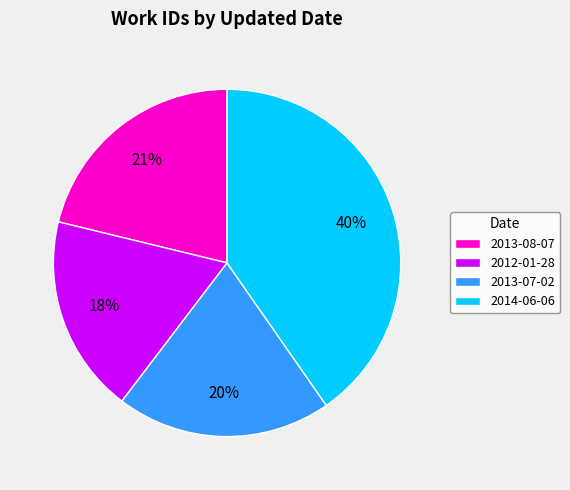

Is there a majority slice in this chart?

No